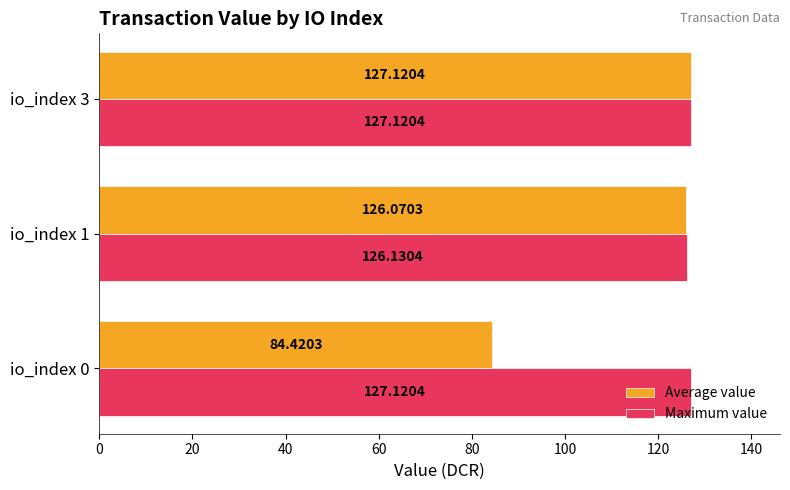

What is the difference between the maximum and minimum values in the Maximum value series?

1.0